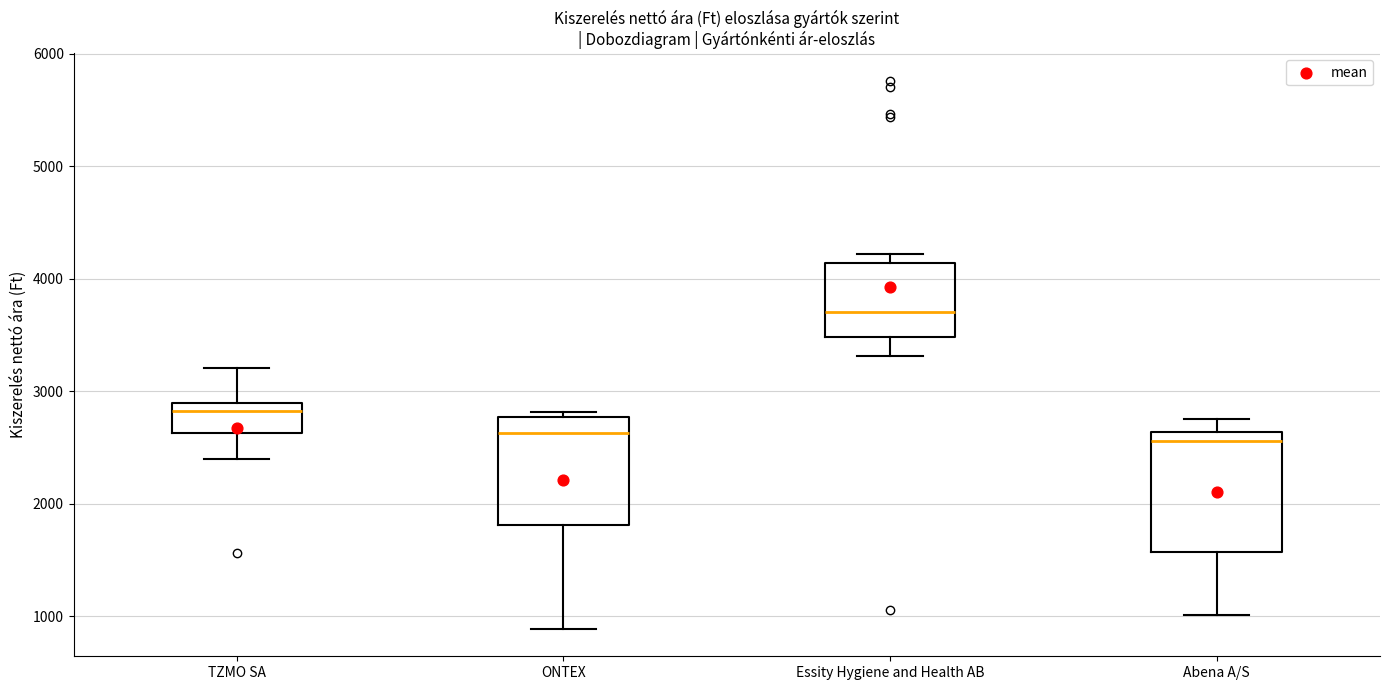

Reading left to right, read every box against the y-axis: the position of its median line, the range the box covers, and the ends of its whiskers. The values are not printed on the chart, so give them approximately, as read against the axis.

TZMO SA: median 2800, box 2600 to 2900, whiskers 2400 to 3200
ONTEX: median 2600, box 1800 to 2800, whiskers 900 to 2800 (just above the box's upper edge)
Essity Hygiene and Health AB: median 3700, box 3500 to 4100, whiskers 3300 to 4200
Abena A/S: median 2600 (just below the box's upper edge), box 1600 to 2600, whiskers 1000 to 2800